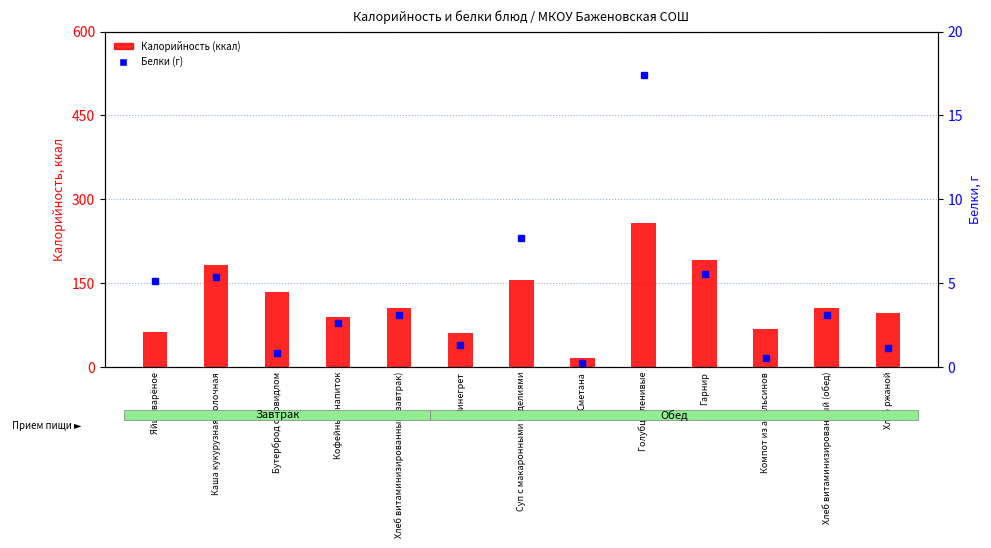

What is the difference between the second highest and minimum values in the Калорийность (ккал) series?

174.6